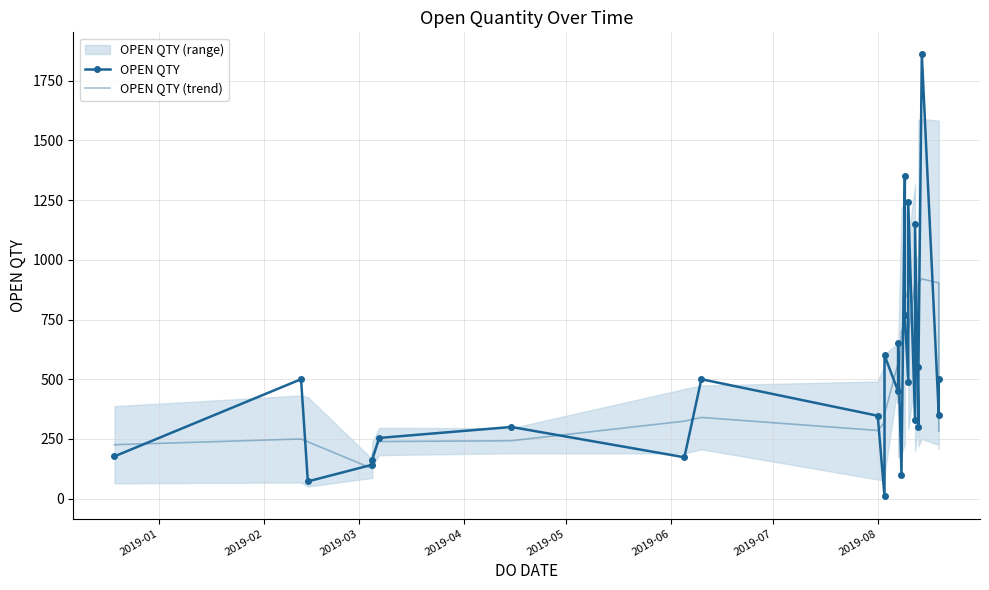

What is the difference between the maximum and minimum values in the OPEN QTY (trend) series?

794.3